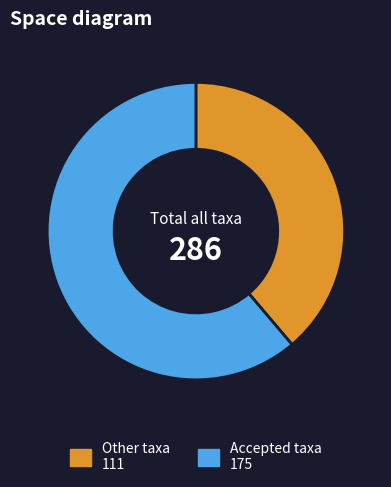

Is there a majority slice in this chart?

Yes